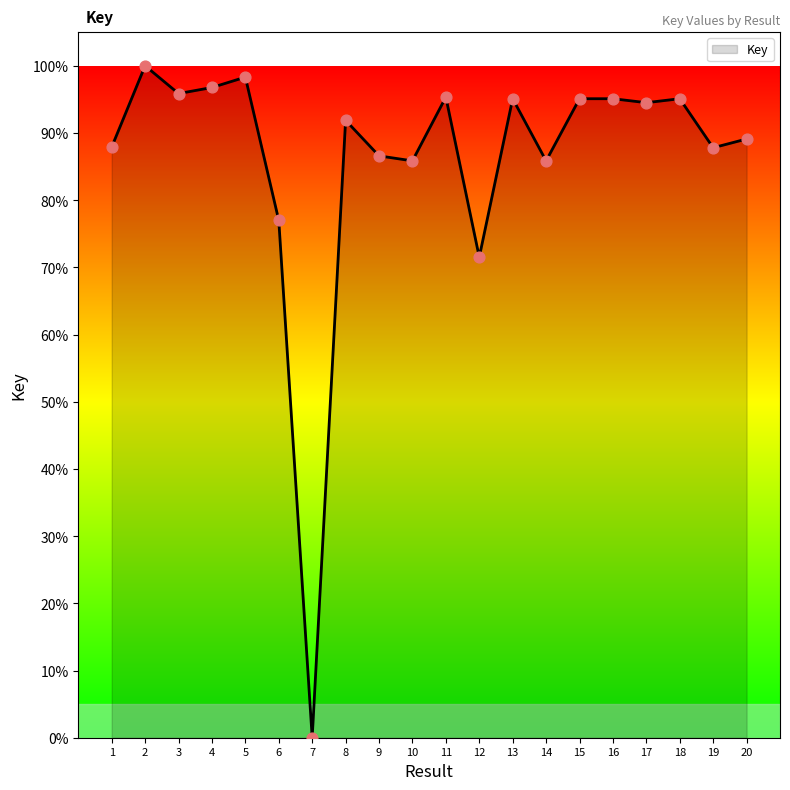

What is the change in value from 8 to 9?

-5.3